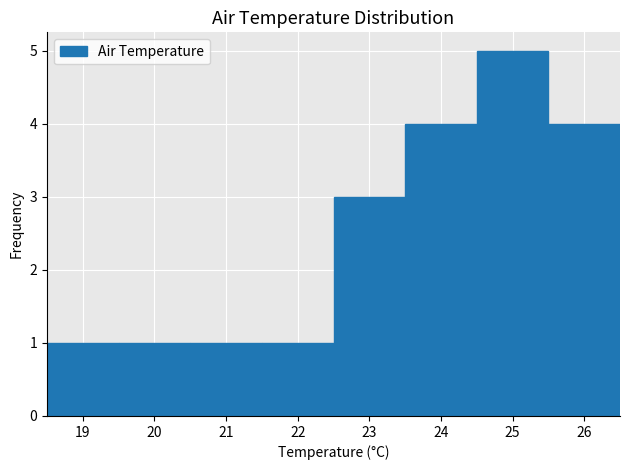

How tall is the bar that spans 21.5 to 22.5 on the x-axis? The values are not printed on the chart, so give them approximately, as read against the axis.

1